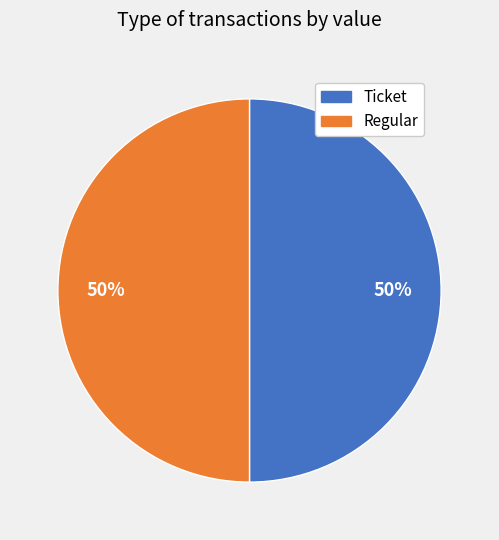

Approximately how many times larger is the value at Ticket compared to Regular?

1.0